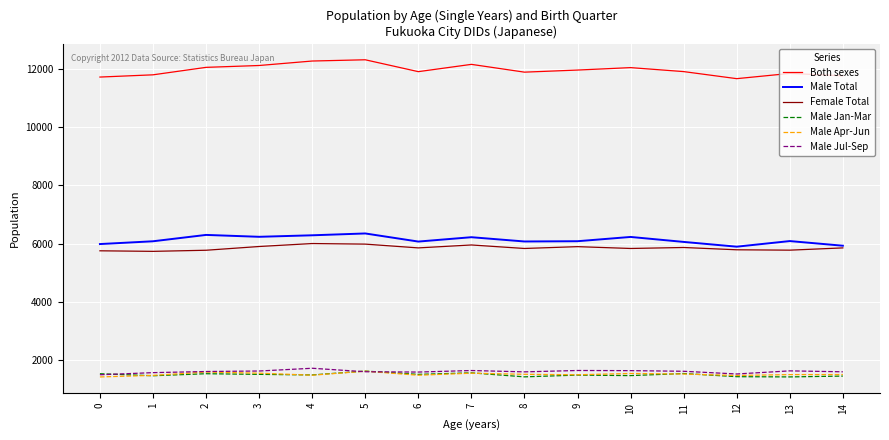

At which label does Female Total first exceed 5850?

3